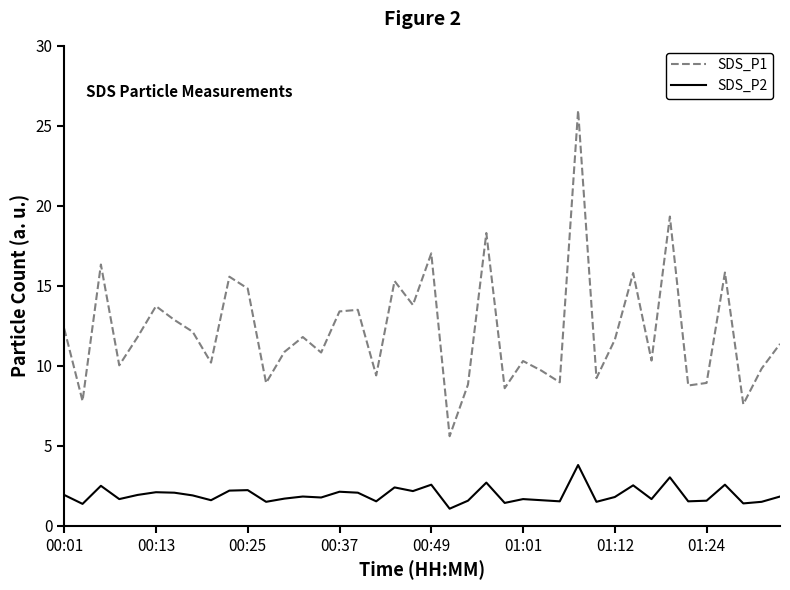

True or false: SDS_P2 and SDS_P1 intersect in this chart.

False